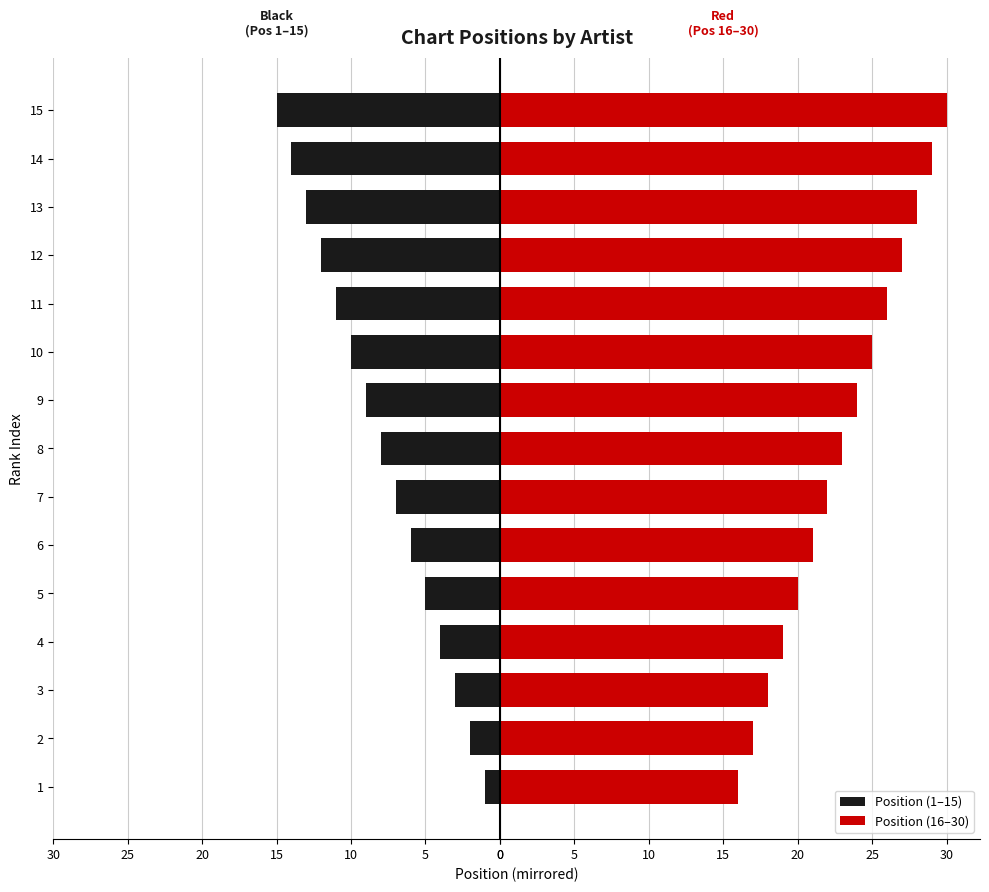

Reading left to right, extract all data points from this chart.

Position (1–15): -1	-2	-3	-4	-5	-6	-7	-8	-9	-10	-11	-12	-13	-14	-15
Position (16–30): 16	17	18	19	20	21	22	23	24	25	26	27	28	29	30